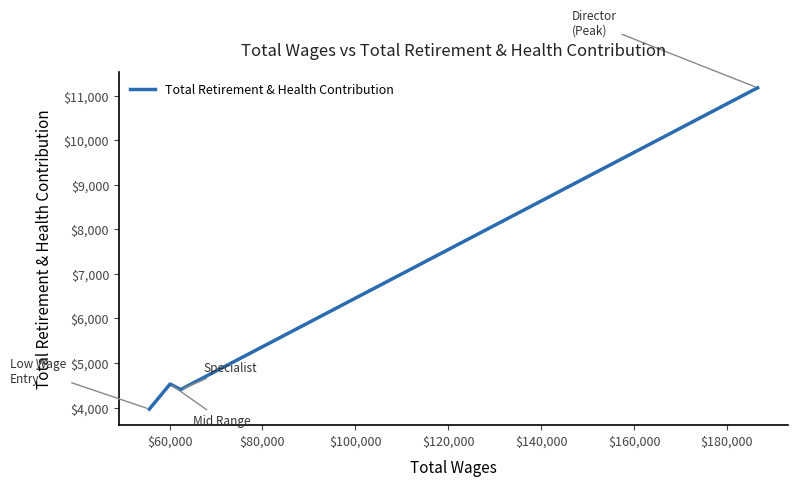

What is the difference between the maximum and minimum values?

7210